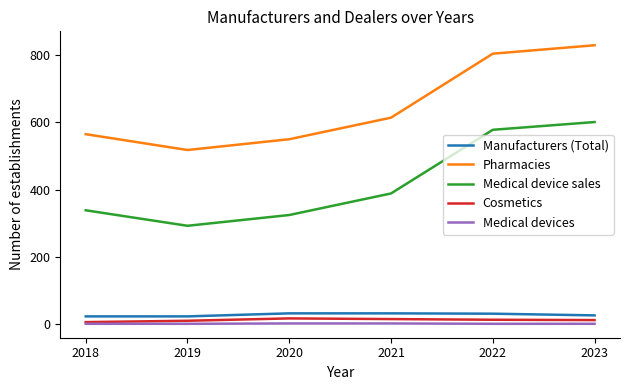

Which series has the largest range (max minus min)?

Pharmacies